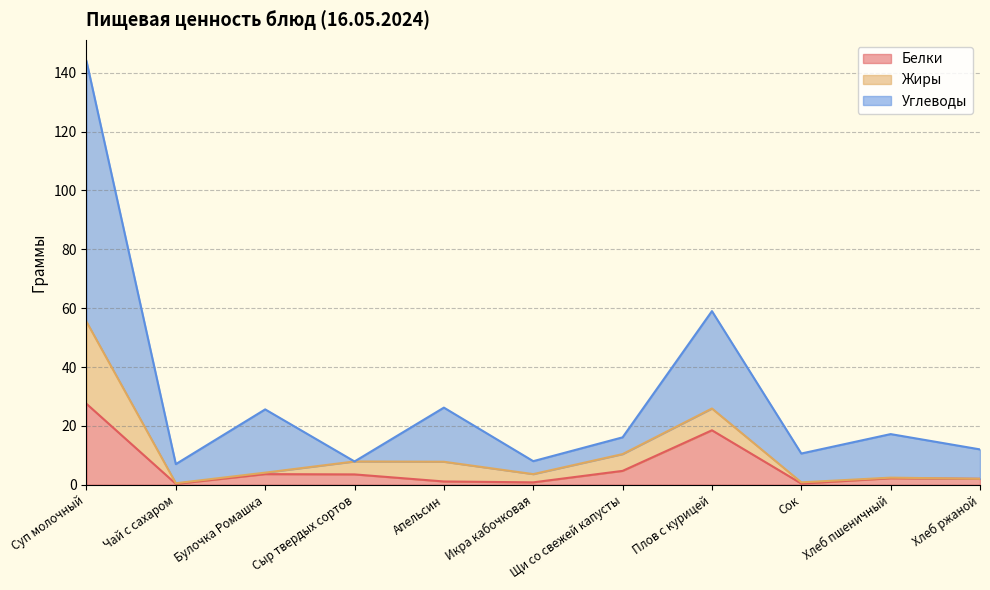

Does the chart display data point markers on the line(s)?

No